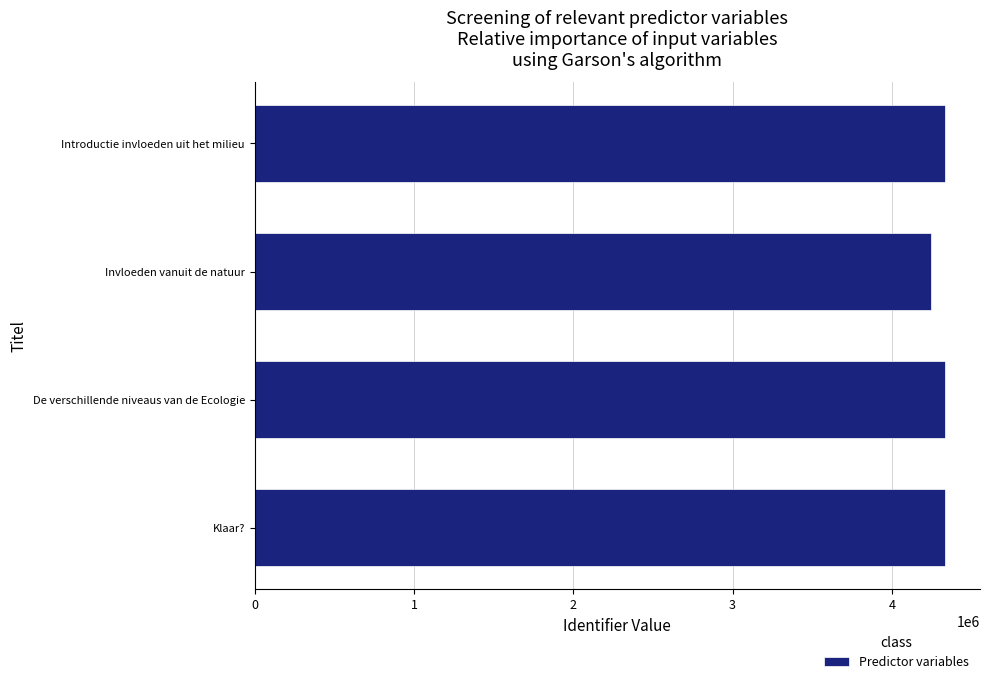

The chart shows a value of 4331243 at Introductie invloeden uit het milieu. True or false?

True